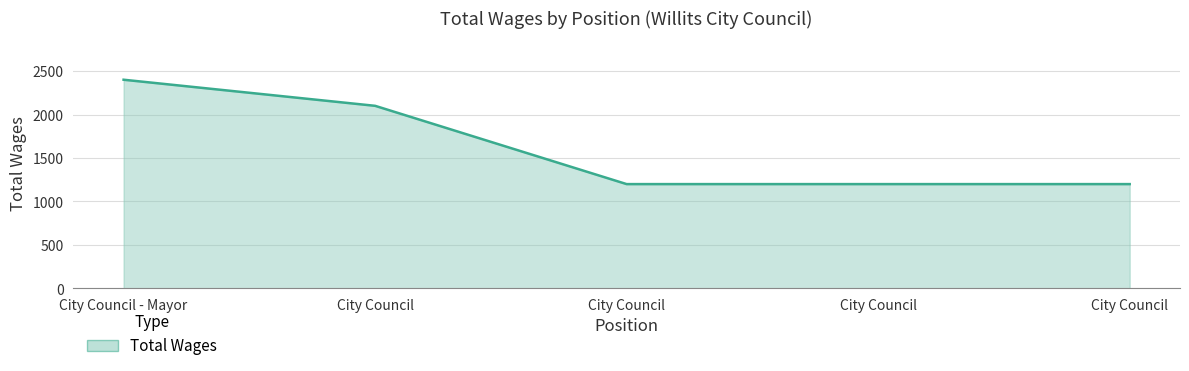

At which label is the value closest to 1800?

City Council